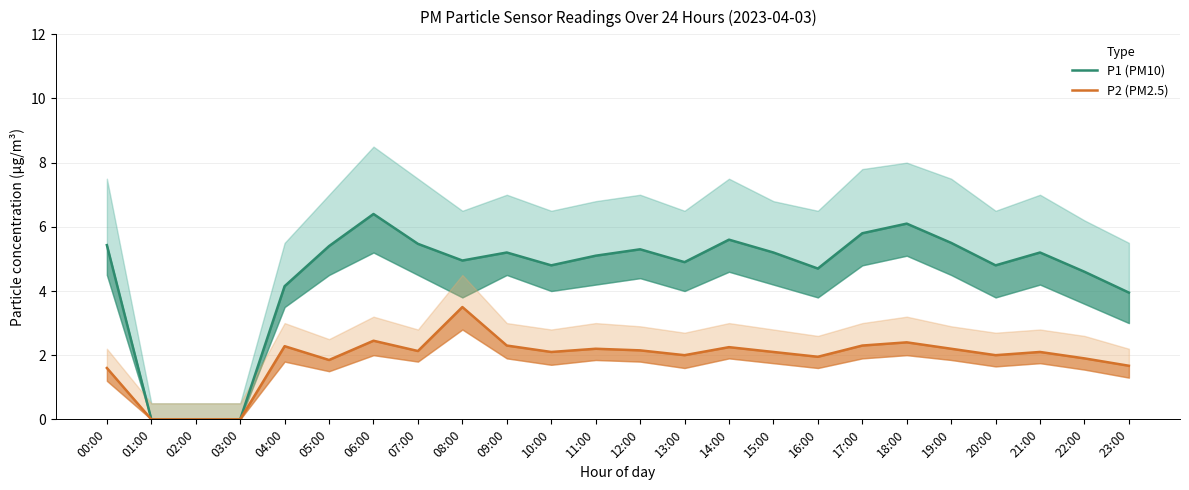

At which label is P1 (PM10) closest to 3?

23:00